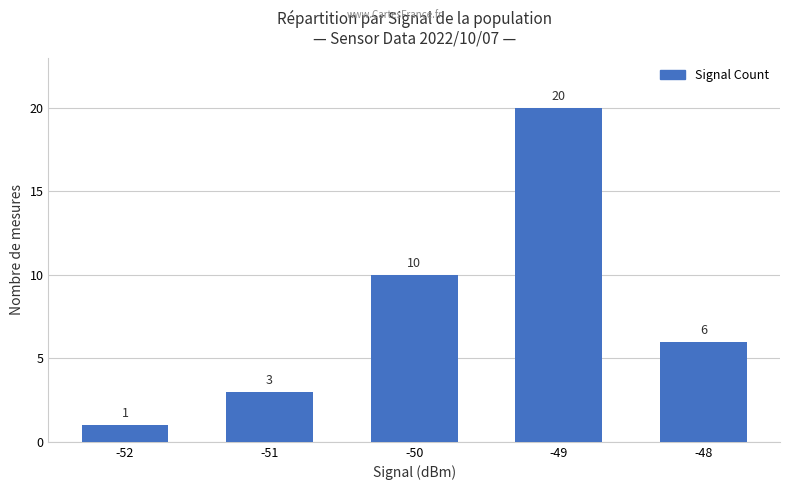

What is the sum of the values at -50 and -48?

16